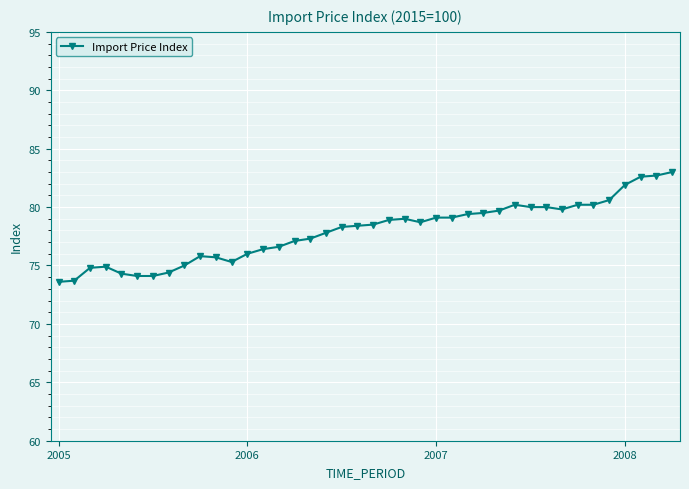

What is the difference between the maximum and minimum values?

9.4